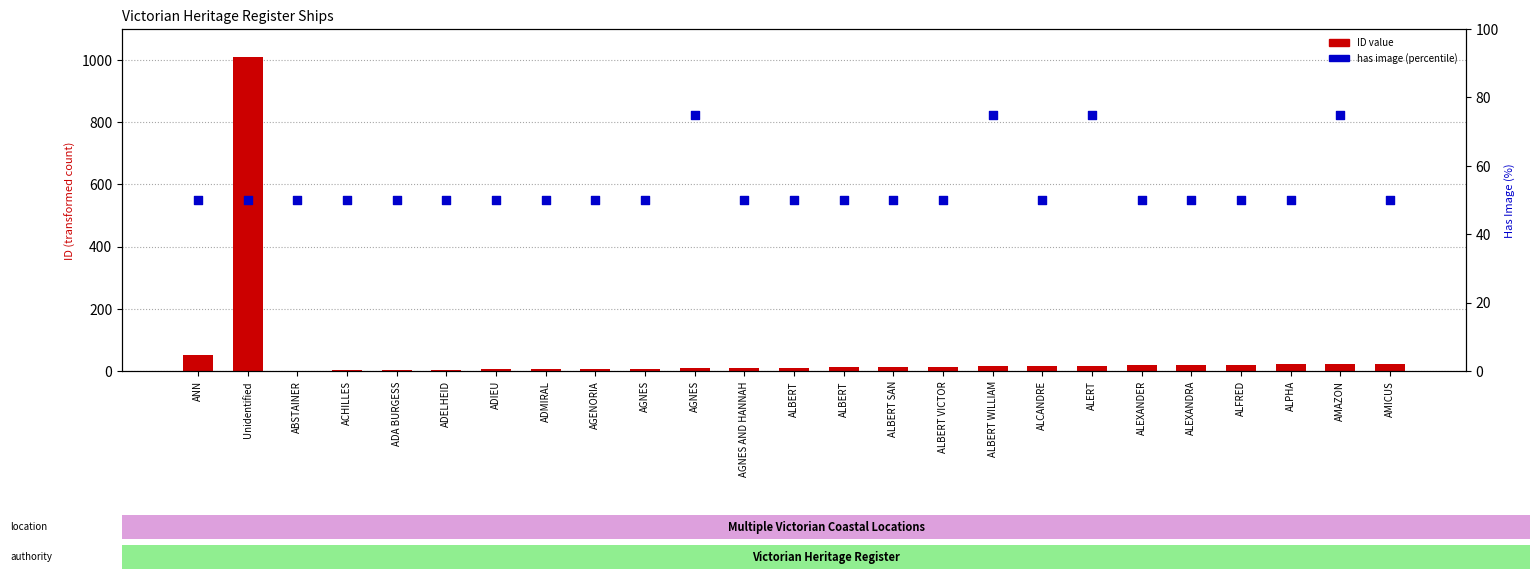

Which series contains the lowest Y value?

ID value